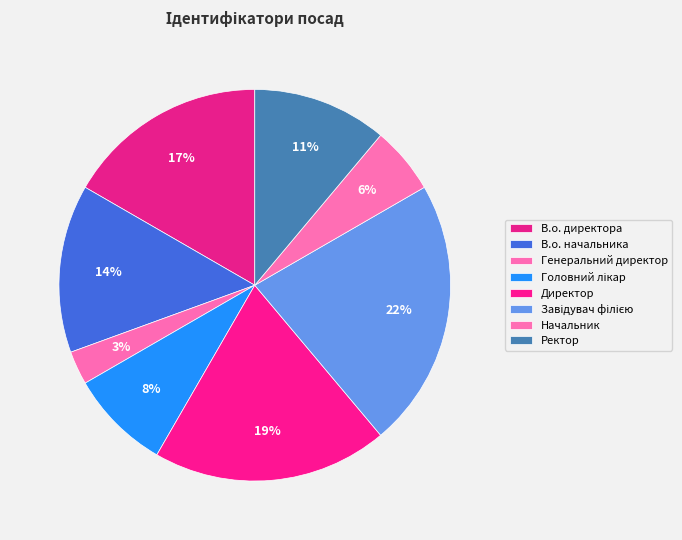

Does any single category account for the majority?

No